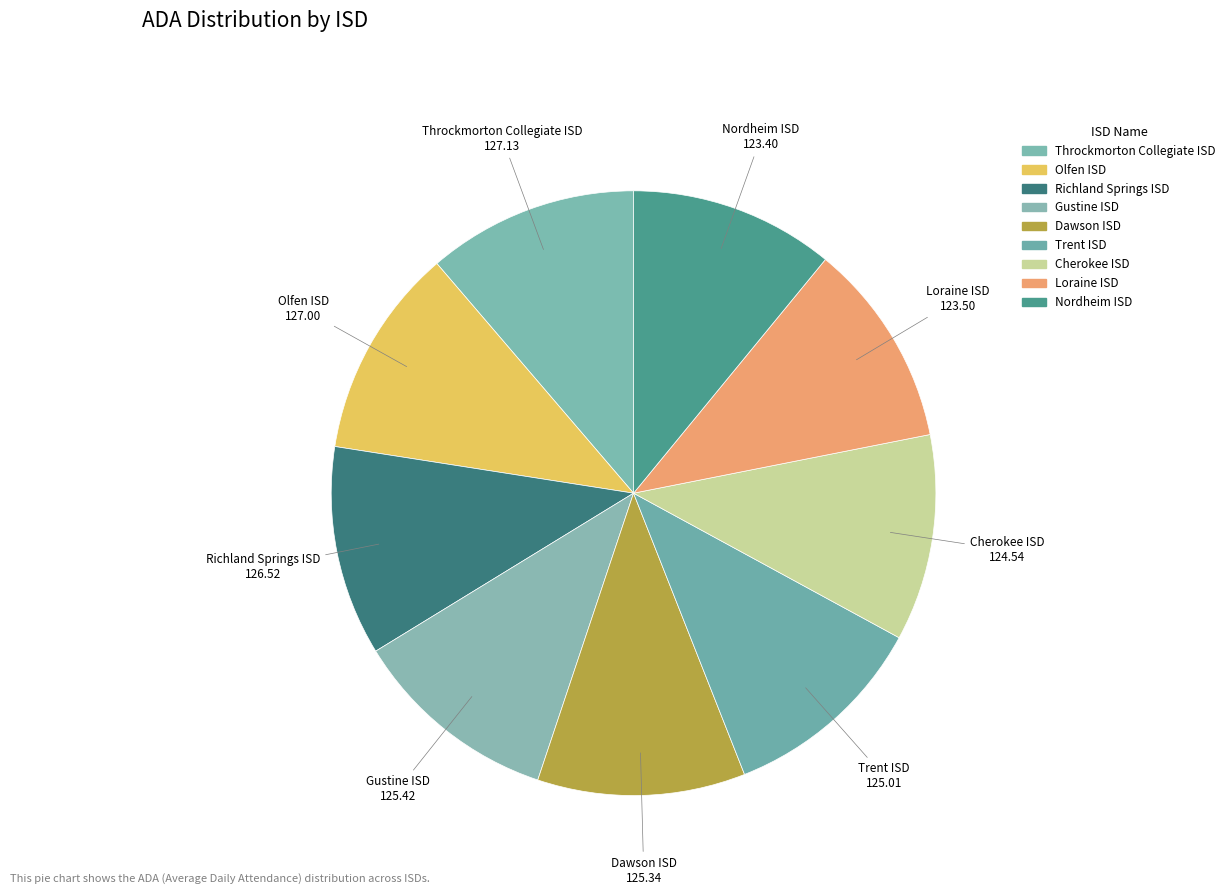

Combined, do Olfen ISD and Dawson ISD account for over 50%?

No